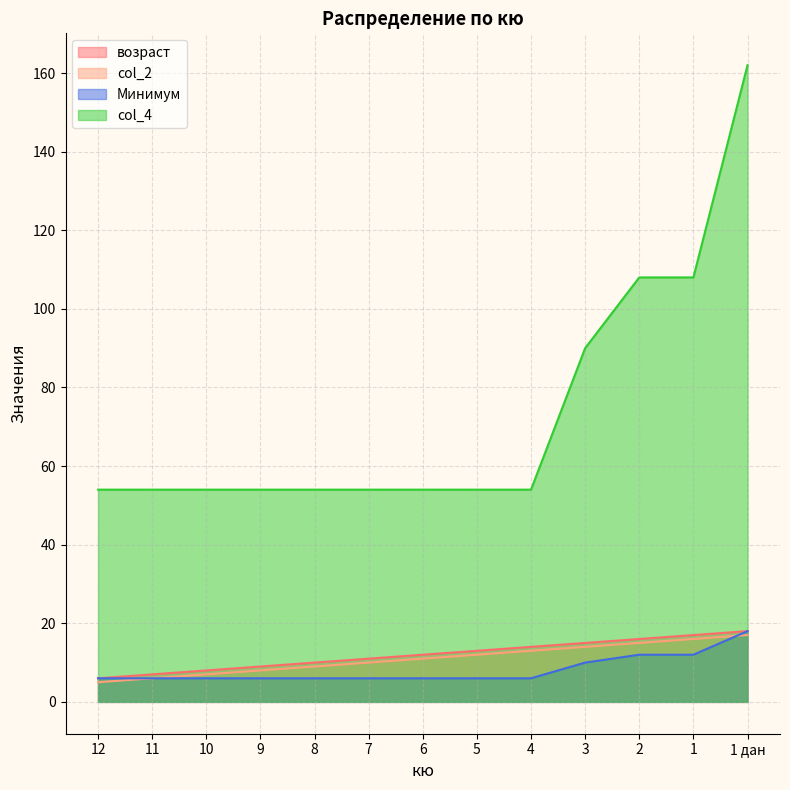

Which category has the lowest value in the col_2 series?

12